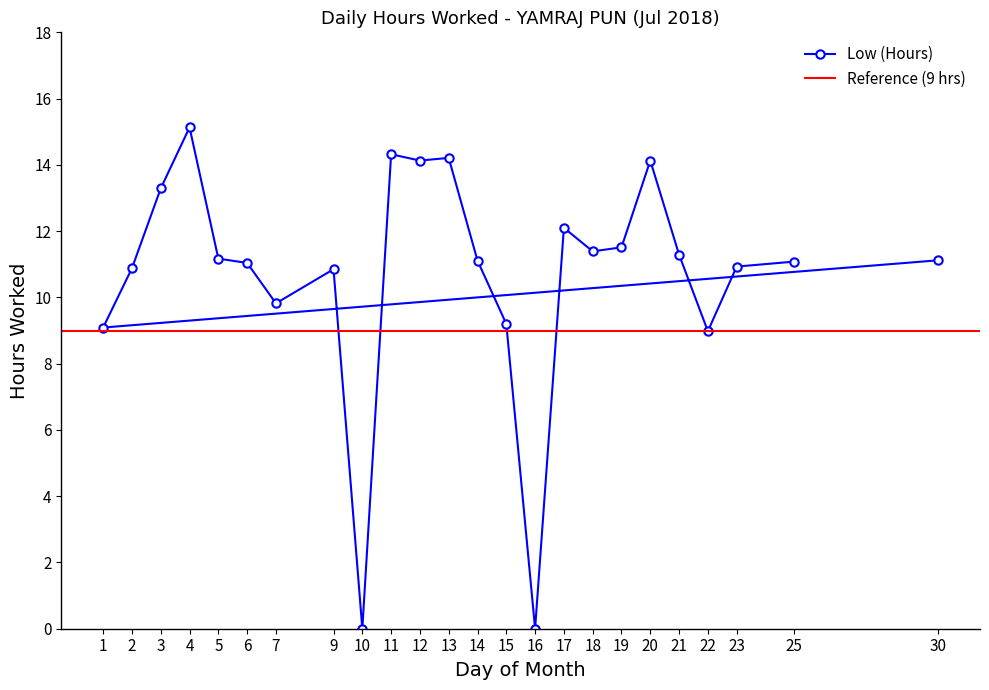

What is the value of the Low (Hours) point at the 2nd from the left?

10.9